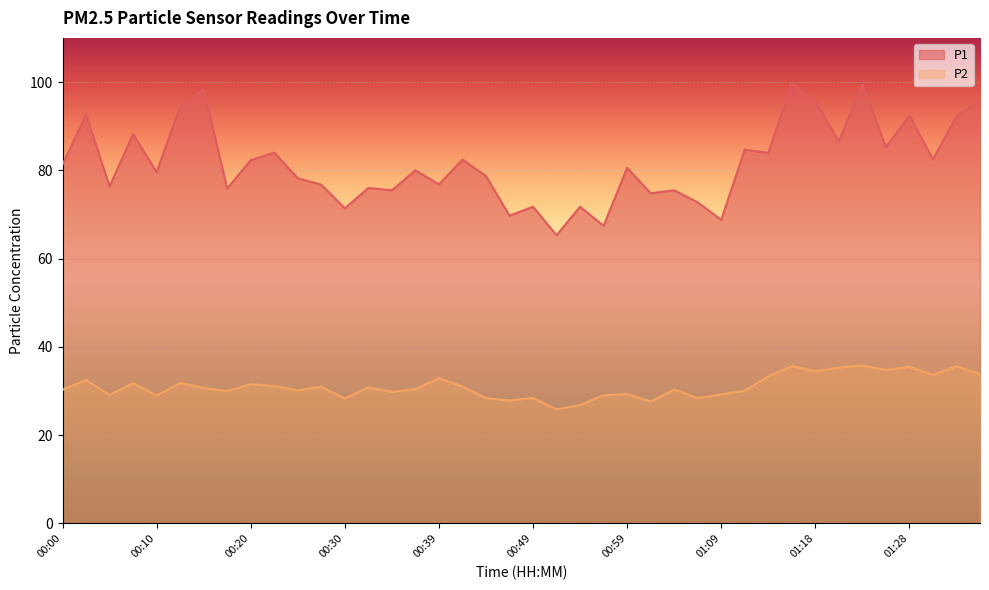

True or false: P2 has a value of 26.8 at 00:54.

True